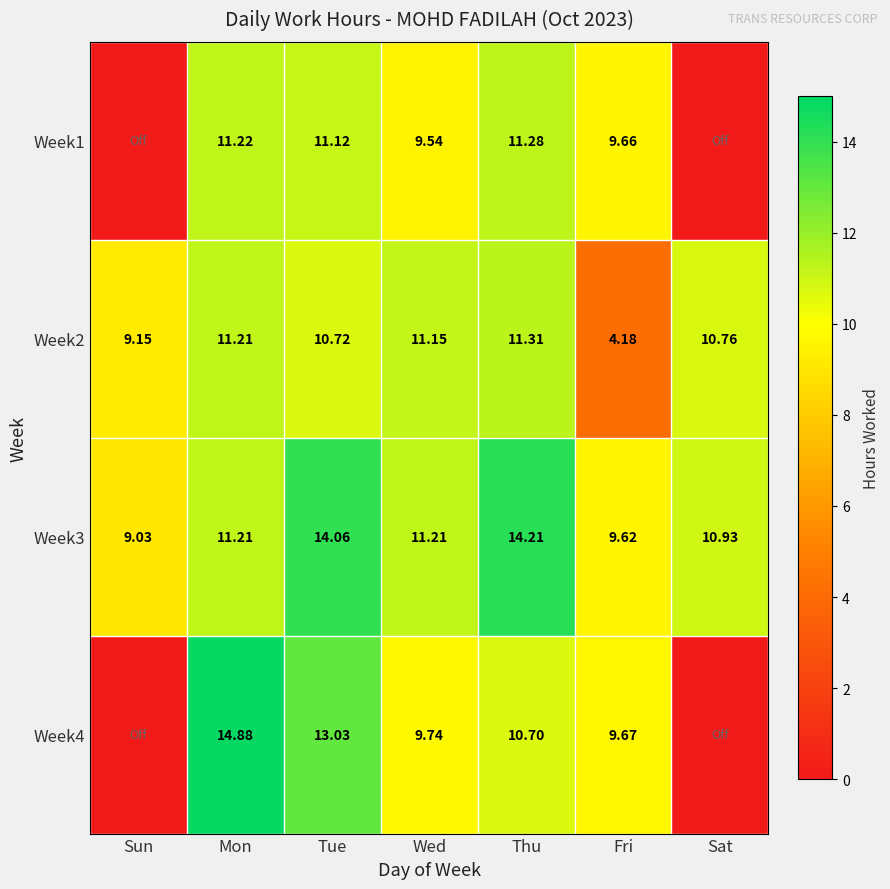

What is the spread (max minus min) of values at Thu?

3.5